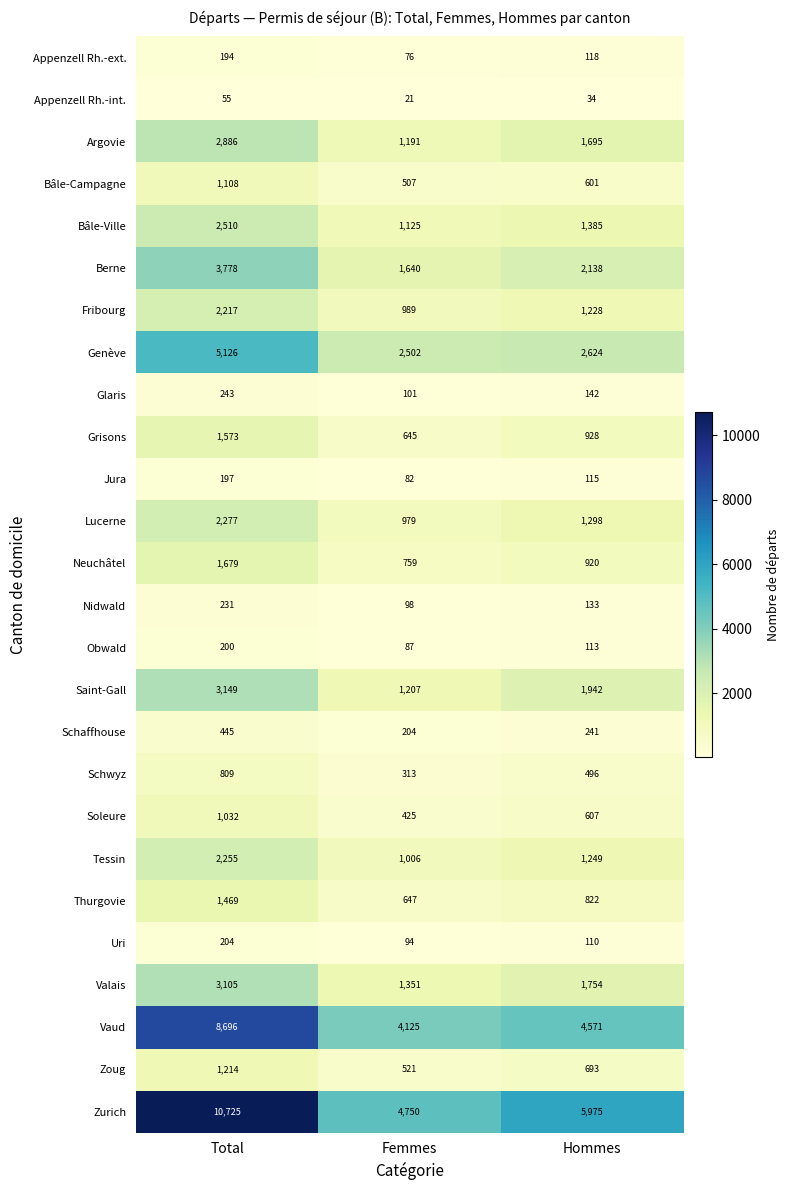

What is the spread (max minus min) of values at Femmes?

4729